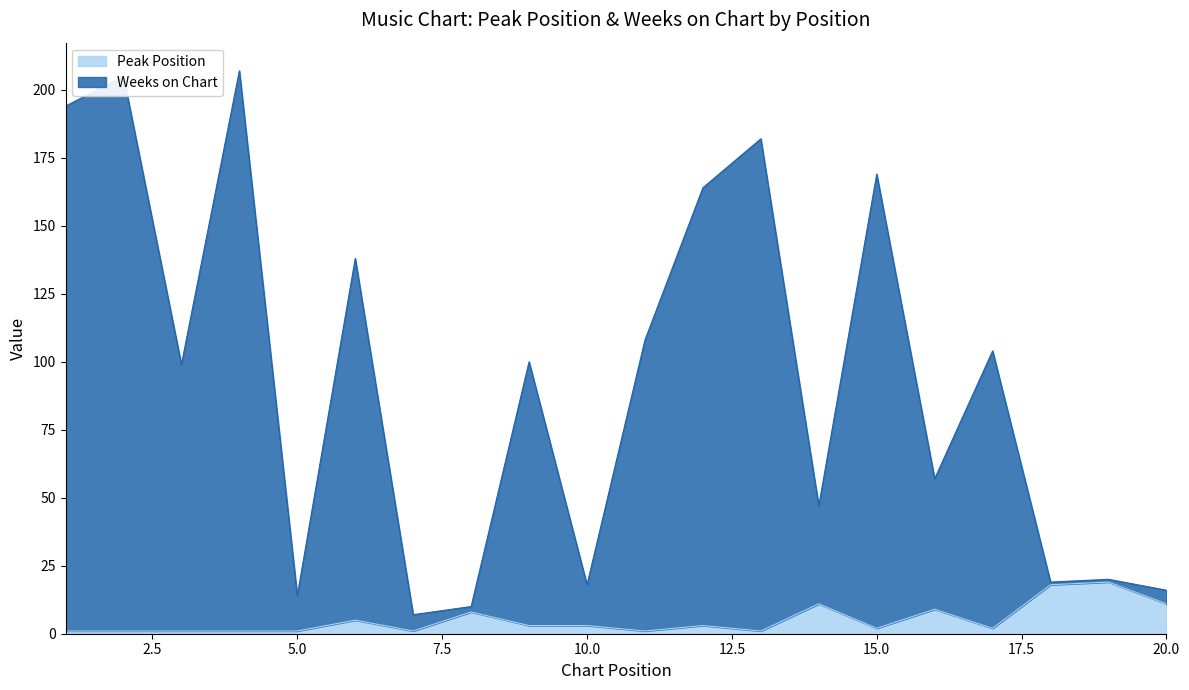

Reading right to left, transcribe all the data shown in this chart.

Peak Position: 11	19	18	2	9	2	11	1	3	1	3	3	8	1	5	1	1	1	1	1
Weeks on Chart: 16	20	19	104	57	169	47	182	164	108	18	100	10	7	138	14	207	99	205	194